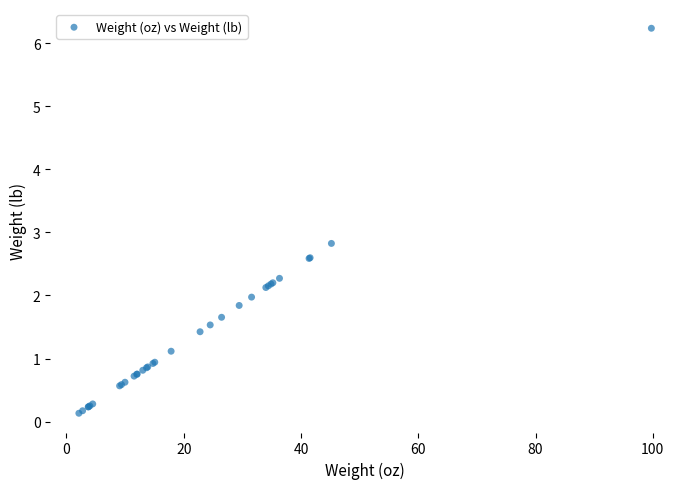

What Y value in the scatter plot is closest to 3?

2.8